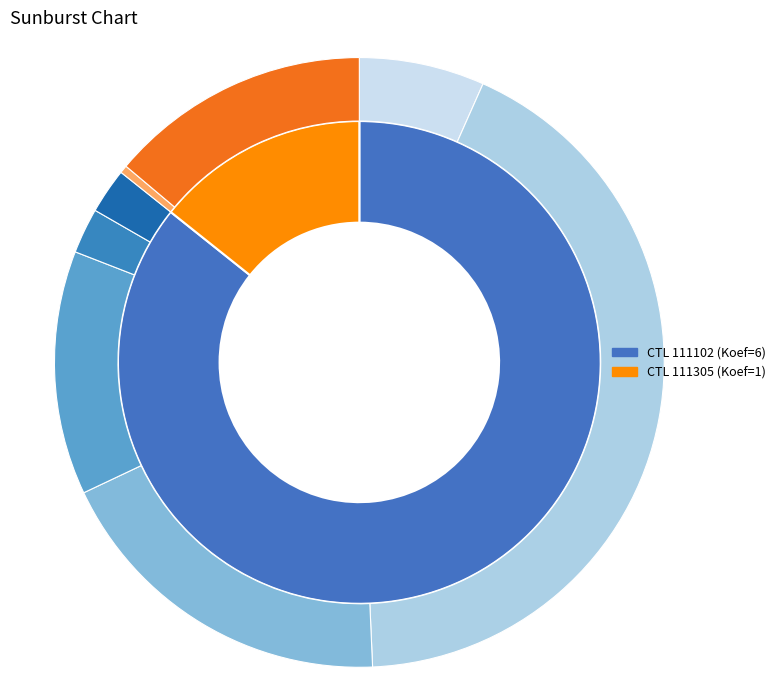

Approximately how many times larger is the value at 111305 compared to 111102?

0.2